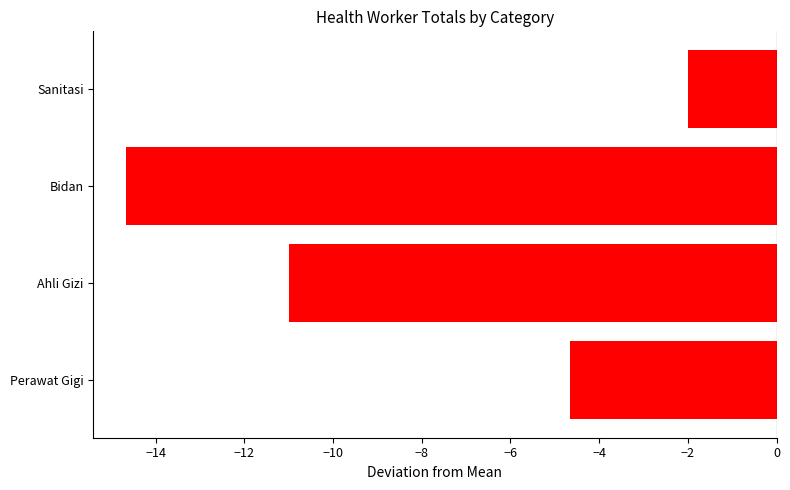

What is the difference between the second highest and second lowest values?

6.3